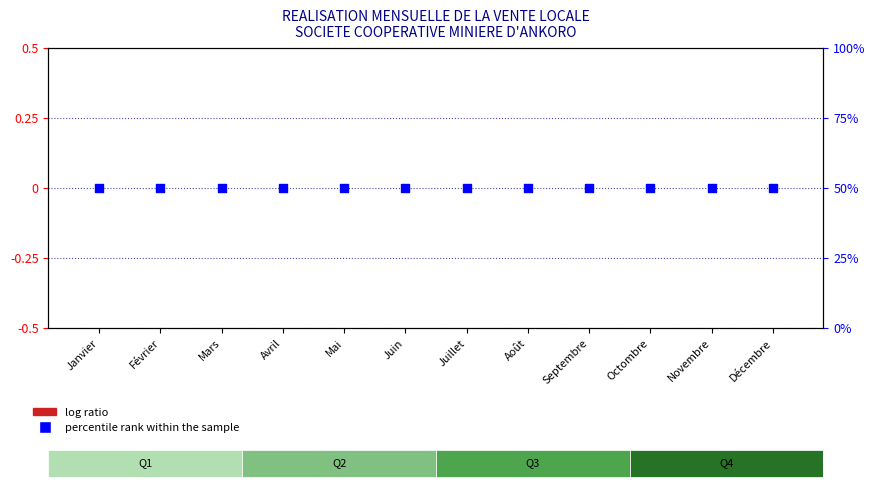

Which series reaches the maximum Y coordinate?

percentile rank within the sample